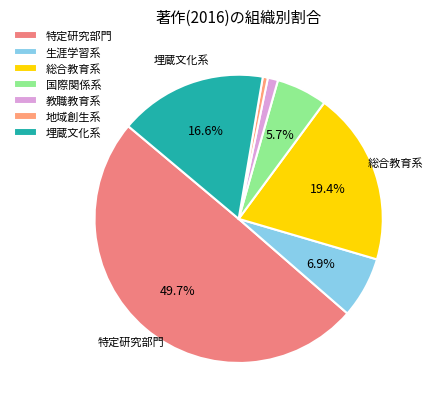

How many segments does this pie chart have?

7